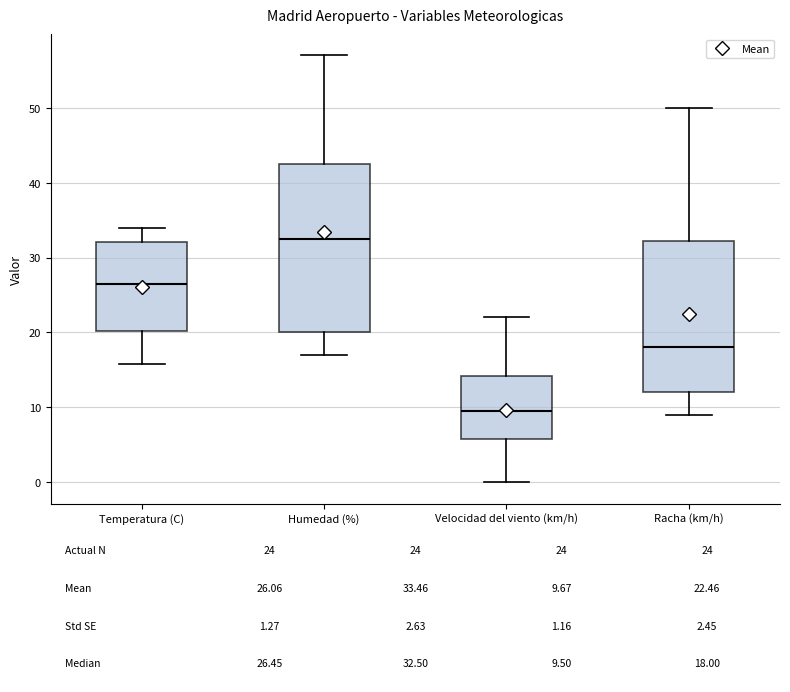

Which box has the lowest median line?

Velocidad del viento (km/h)